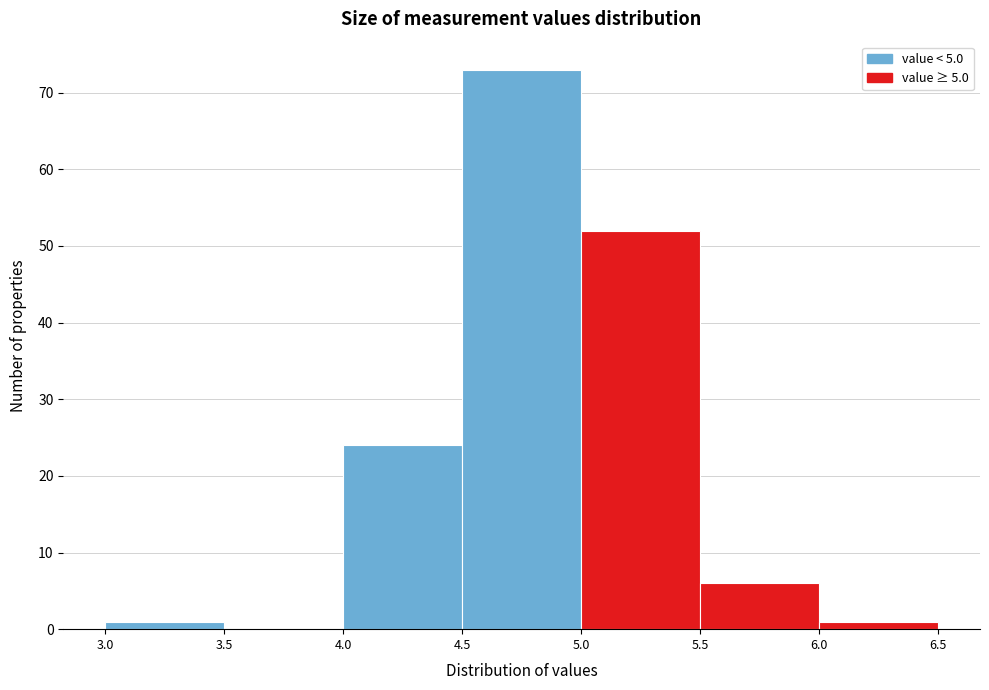

Reading left to right, list every bar in this chart as the range it spans on the x-axis followed by its height. The values are not printed on the chart, so give them approximately, as read against the axis.

3.0 to 3.5: 1
3.5 to 4.0: 0
4.0 to 4.5: 24
4.5 to 5.0: 73
5.0 to 5.5: 52
5.5 to 6.0: 6
6.0 to 6.5: 1